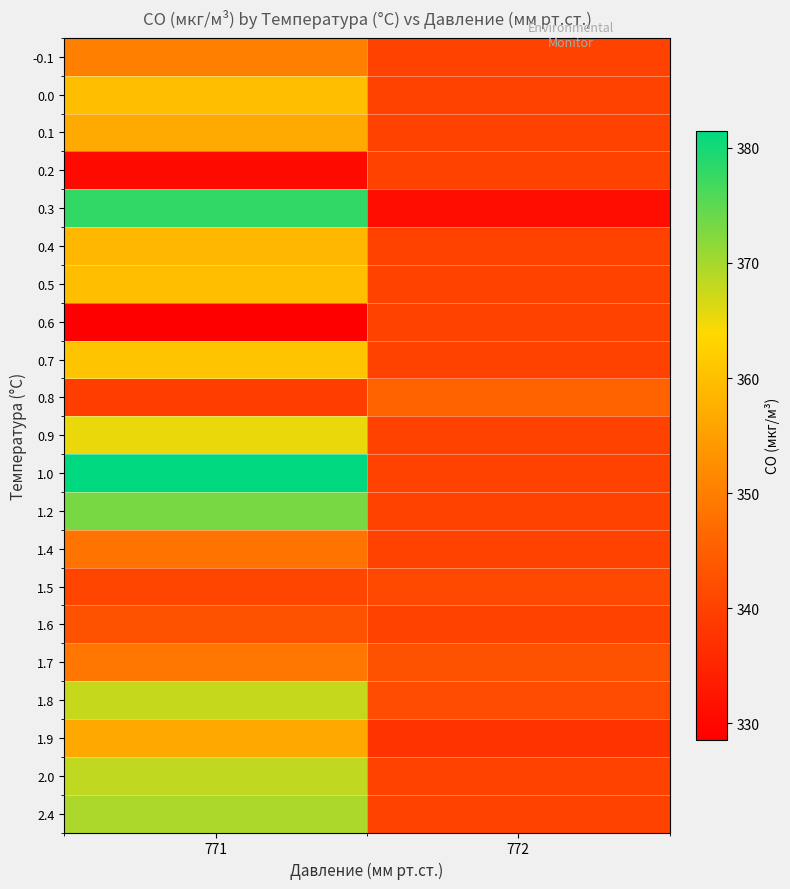

How many distinct data groups are displayed?

21